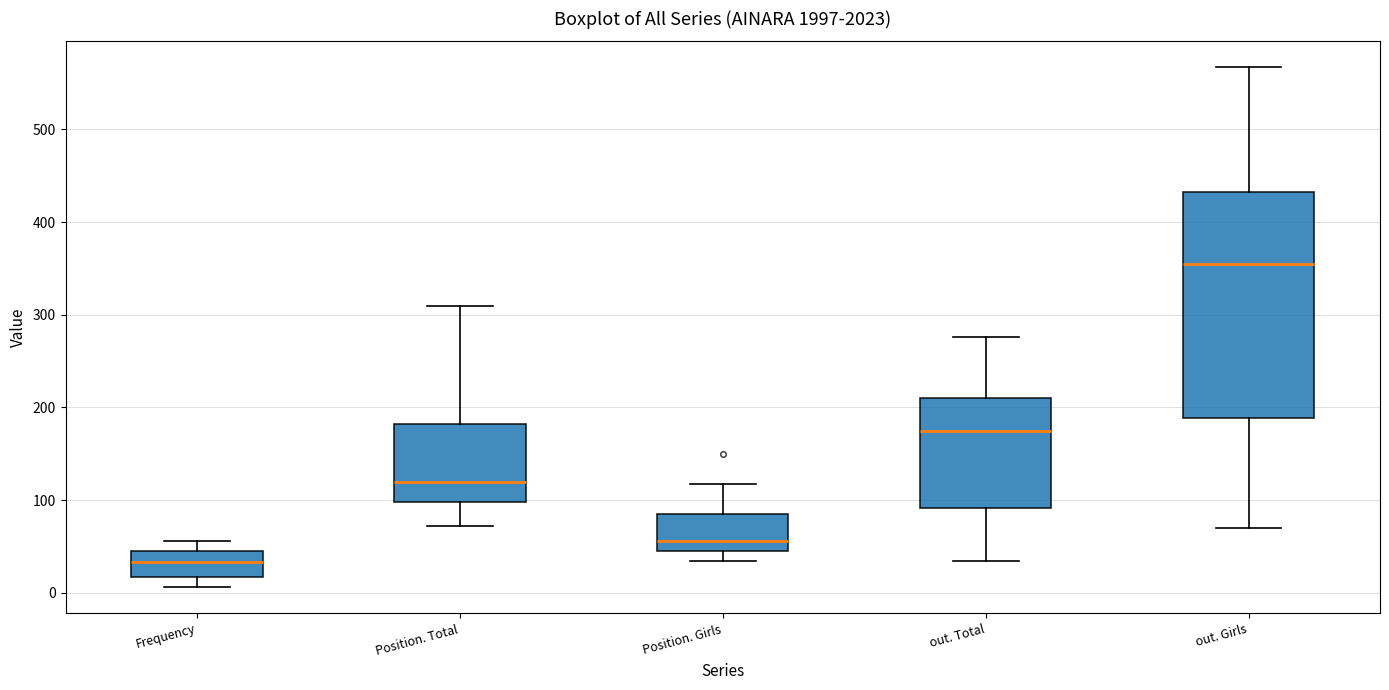

Where is the upper edge of the box for Position. Girls on the y-axis? The values are not printed on the chart, so give them approximately, as read against the axis.

90